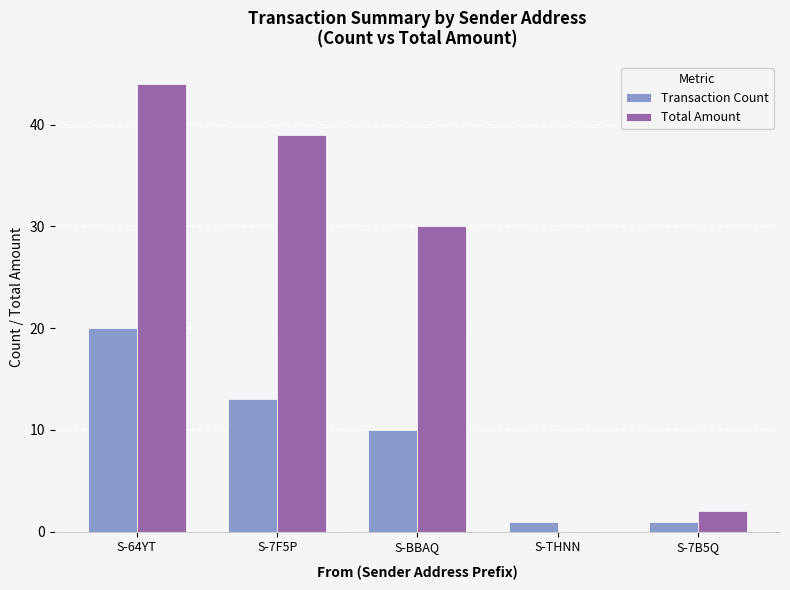

Which category has the highest value across all series?

S-64YT